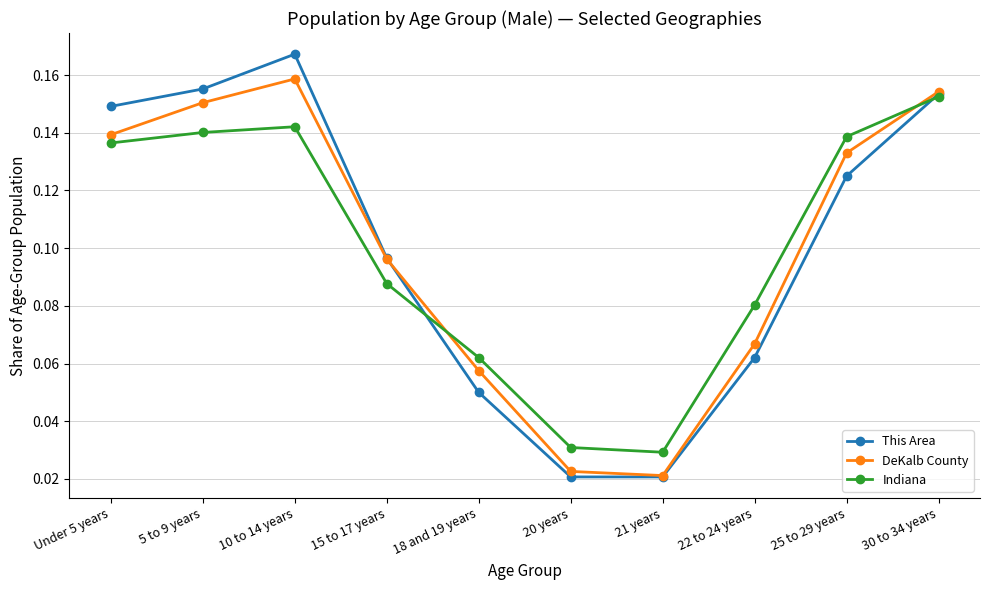

How many times do Indiana and DeKalb County cross each other?

2